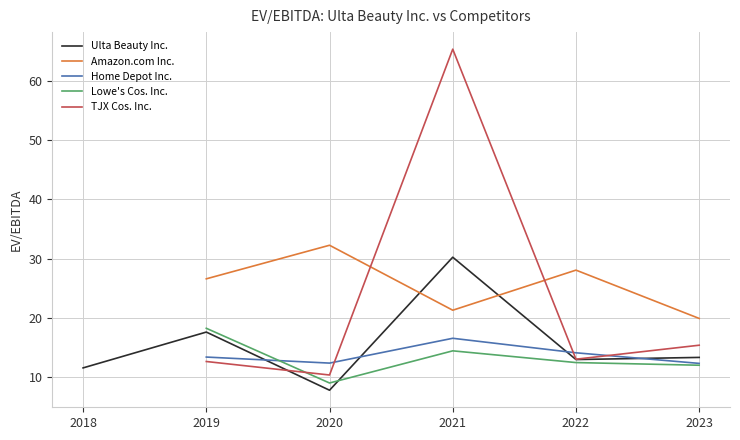

What is the difference between the Home Depot Inc. values at 2021-01-30 and 2019-02-02?

3.2